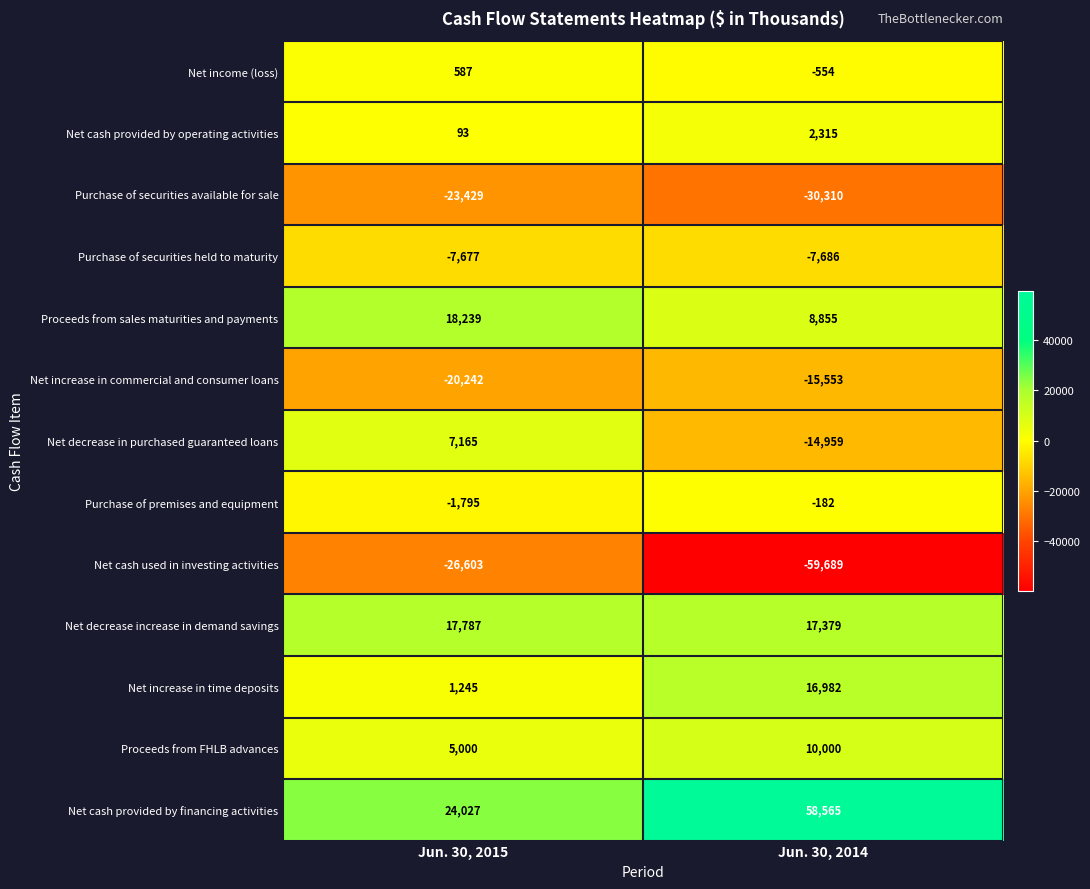

Is it true that Net cash provided by operating activities equals 93 at Jun. 30, 2015?

True